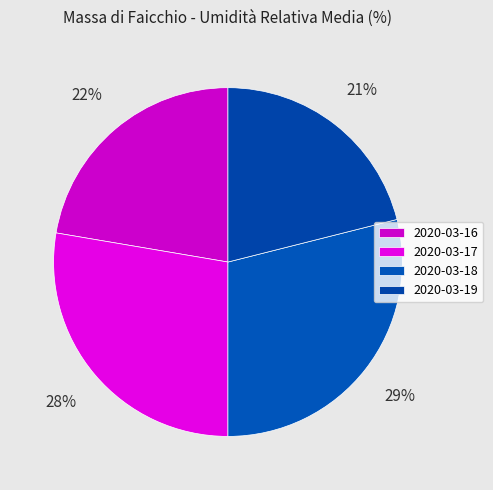

True or false: 2020-03-16 accounts for 34% of the total.

False